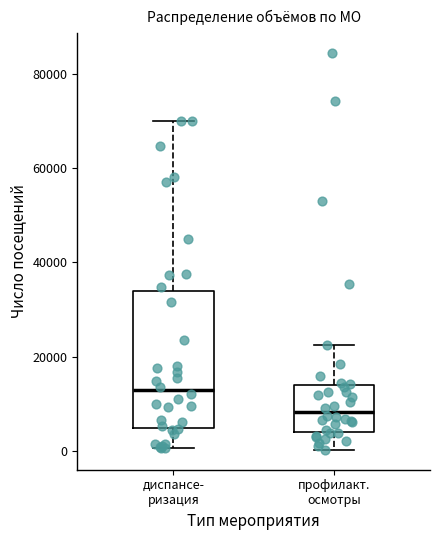

Which box has the lowest median line?

профилакт. осмотры